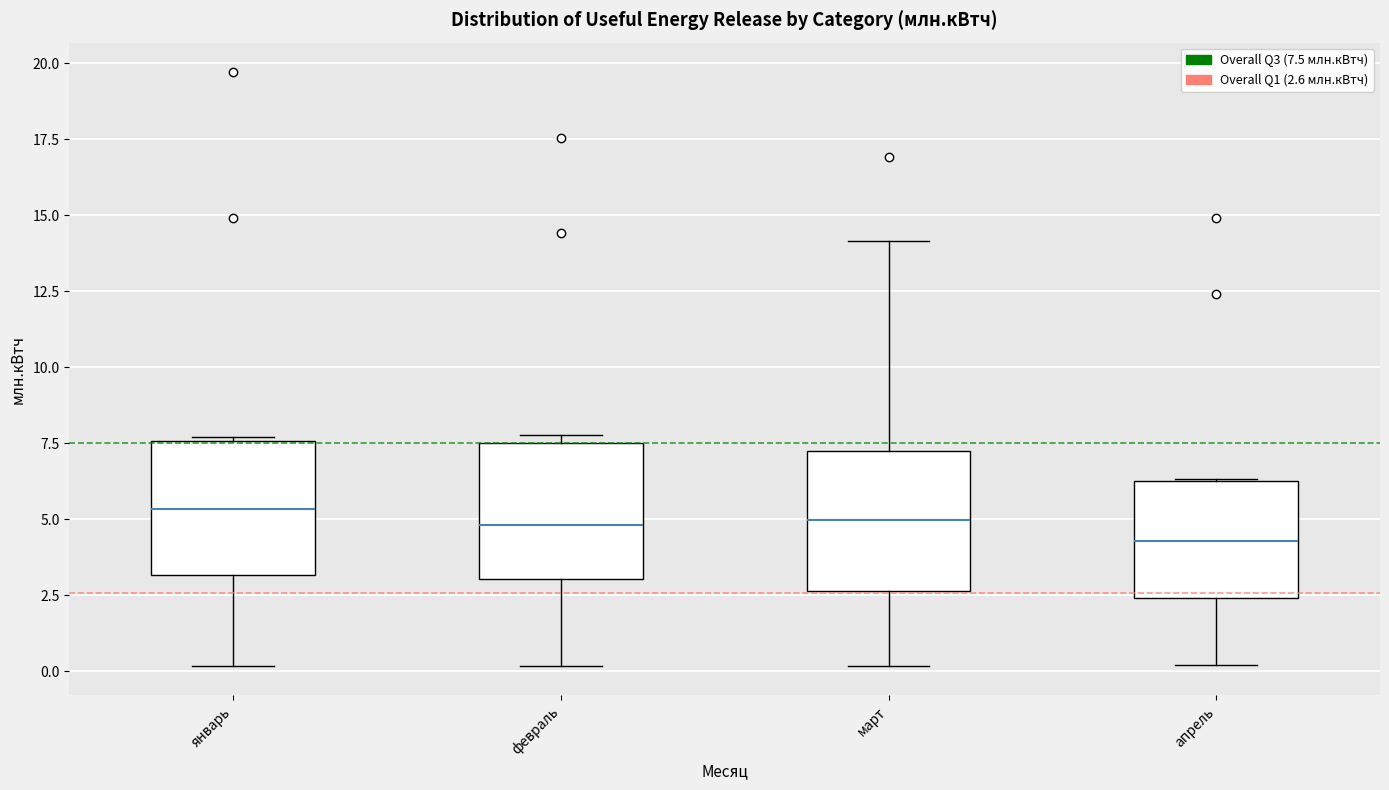

Reading left to right, transcribe this box plot: for each box, give where its median line is, the range the box spans, and where its two whiskers end, as read against the y-axis. The values are not printed on the chart, so give them approximately, as read against the axis.

январь: median 5.5, box 3.0 to 7.5, whiskers 0.0 to 7.5
февраль: median 5.0, box 3.0 to 7.5, whiskers 0.0 to 8.0
март: median 5.0, box 2.5 to 7.5, whiskers 0.0 to 14.0
апрель: median 4.5, box 2.5 to 6.5, whiskers 0.0 to 6.5